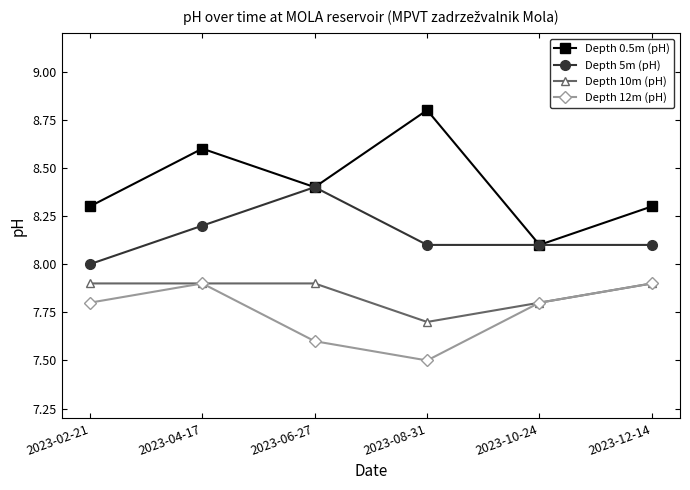

At which category does Depth 12m (pH) reach its first local peak?

2023-04-17